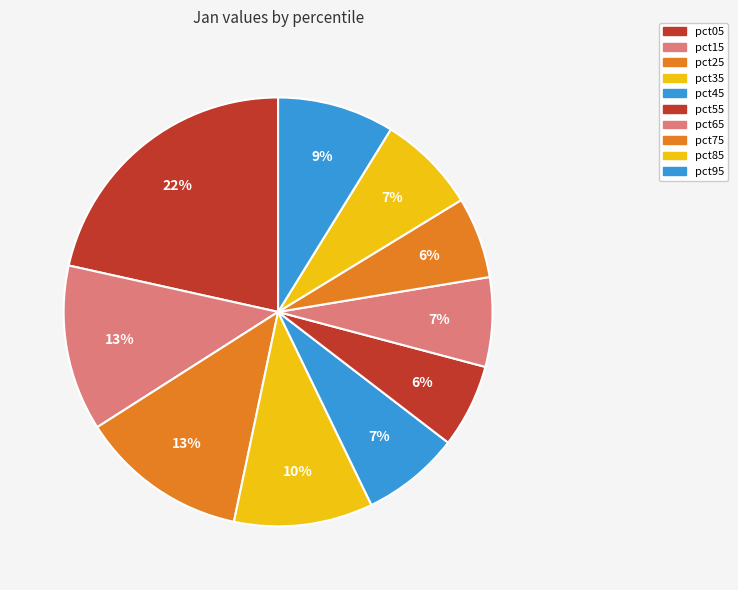

The pct35 slice represents 17% of the pie. True or false?

False